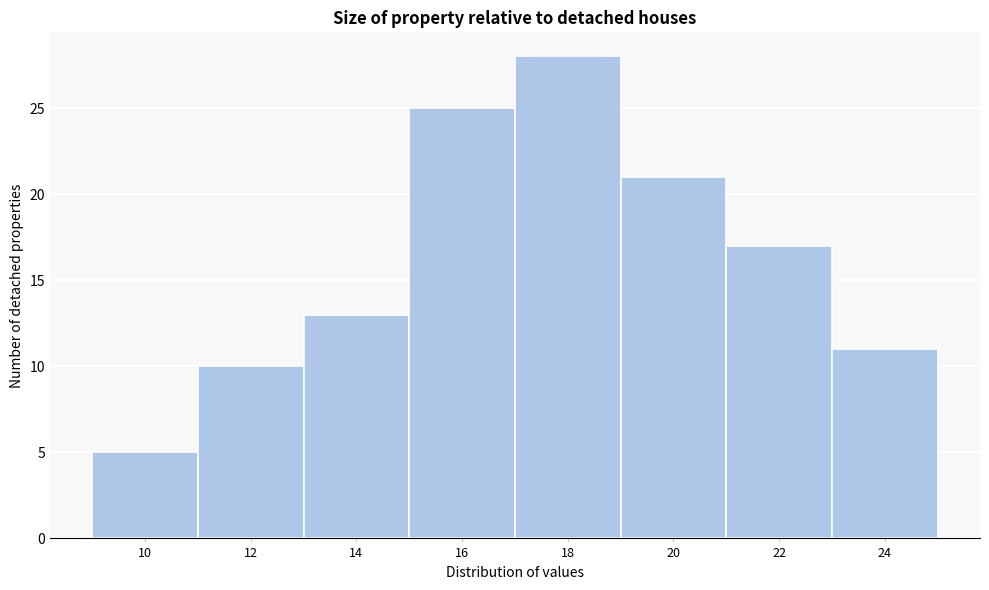

Reading right to left, list all the values displayed in this chart.

24=11	22=17	20=21	18=28	16=25	14=13	12=10	10=5